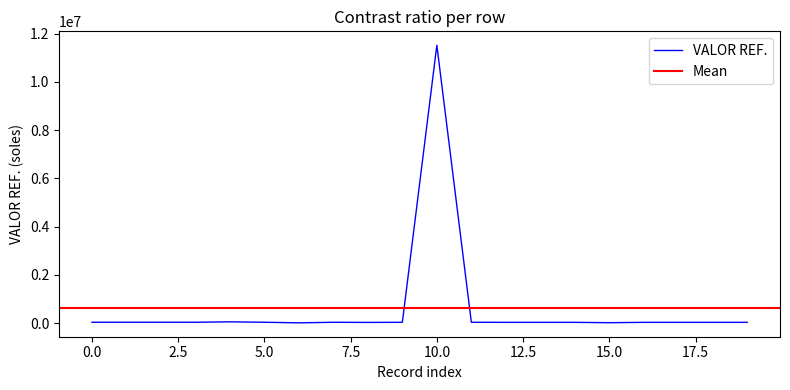

The chart shows a value of 57899 at AMC-222. True or false?

False